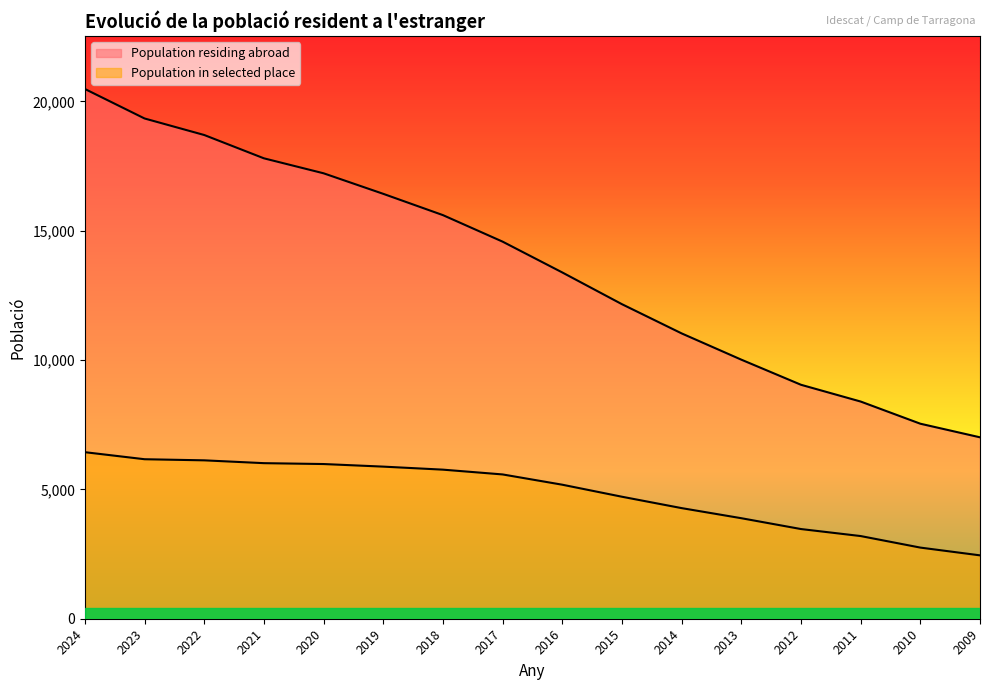

List the series in order of their peak value, lowest first.

Population in selected place, Population residing abroad